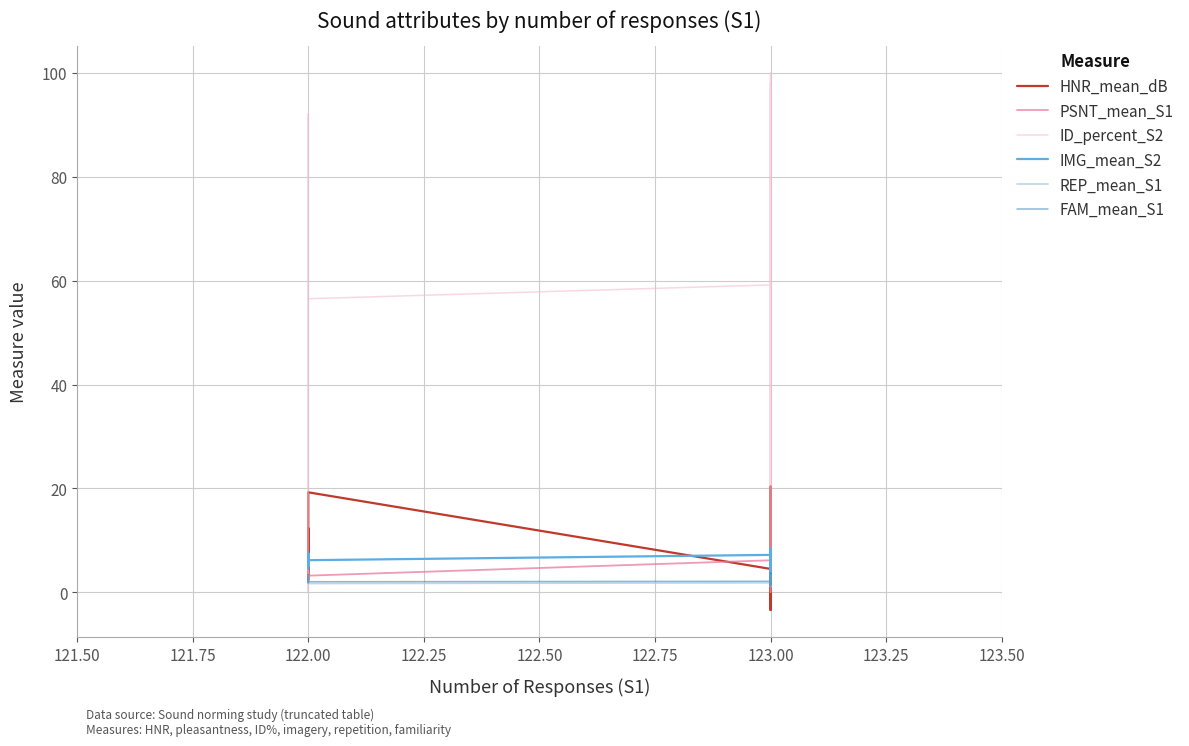

Between 31 and 30, which is larger?

31